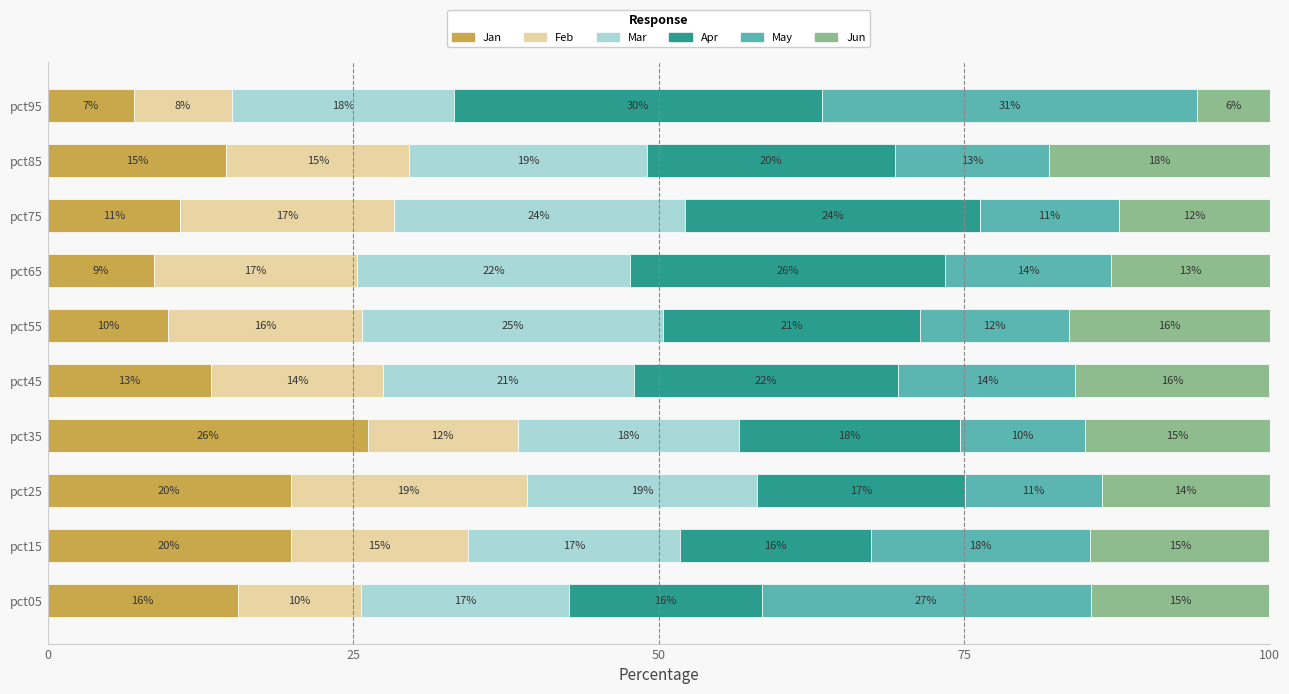

What is the sum of all Jan values?

146.0